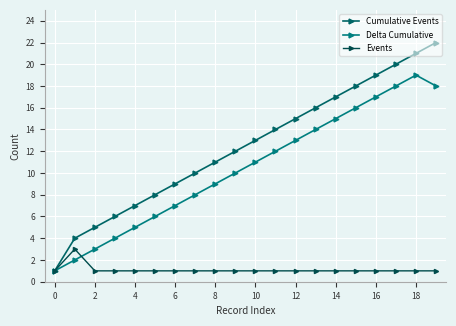

Which series has the largest range (max minus min)?

Cumulative Events